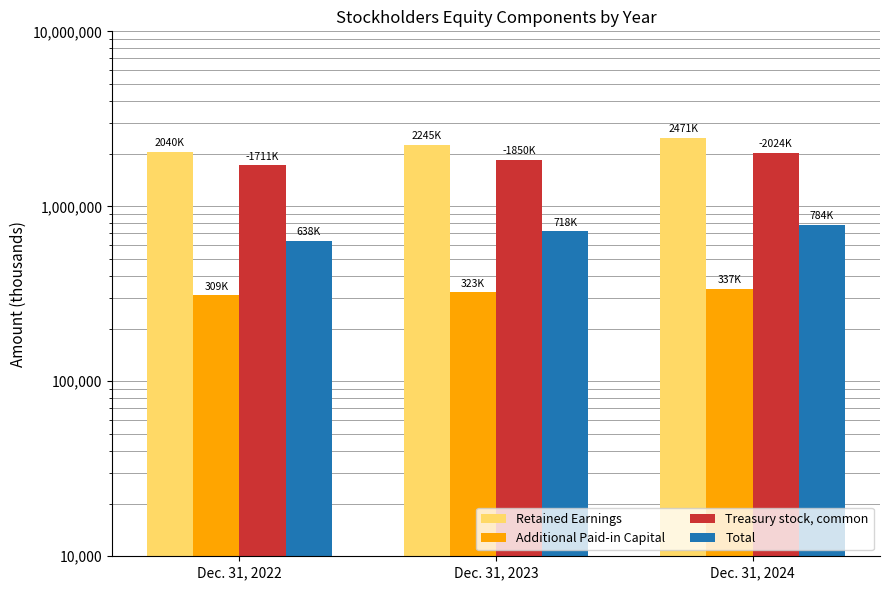

The Treasury stock, common series shows 1849693 at Dec. 31, 2023. True or false?

True